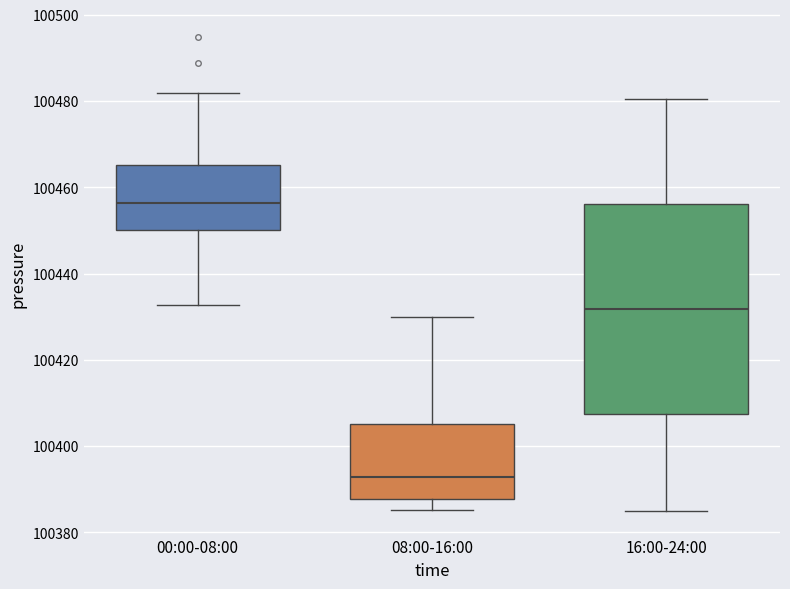

Comparing the boxes themselves (not the whiskers), which one is the tallest?

16:00-24:00